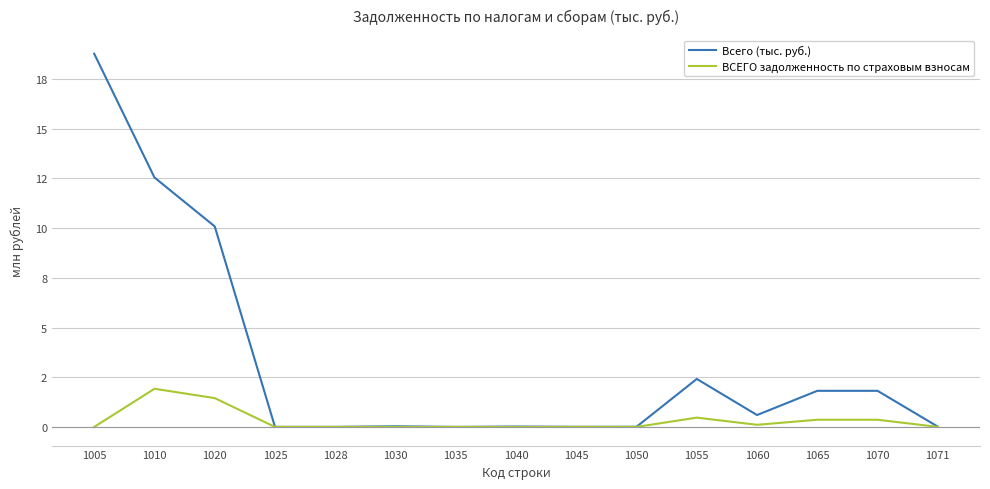

What are all the series names shown in the legend?

Всего (тыс. руб.), ВСЕГО задолженность по страховым взносам